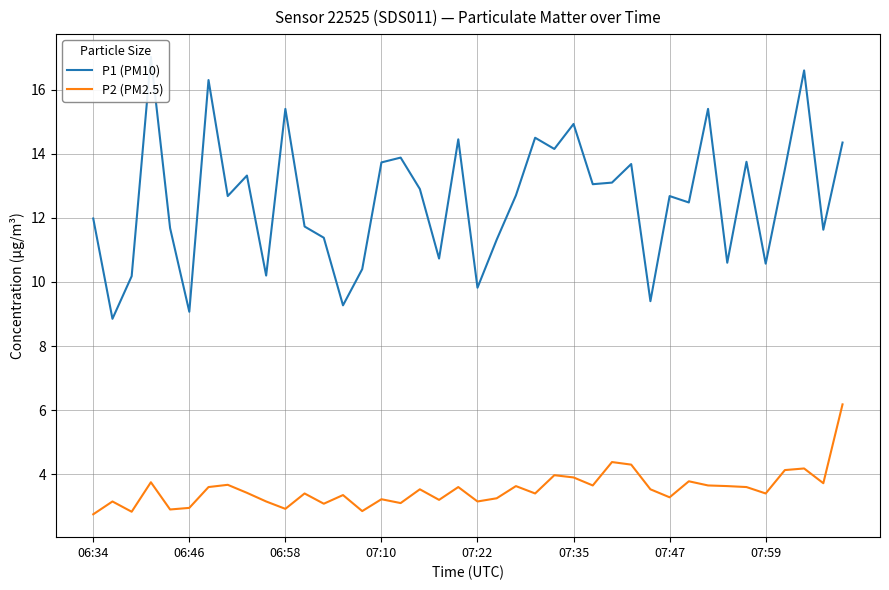

What is the difference between the highest and lowest values at 16?

10.8